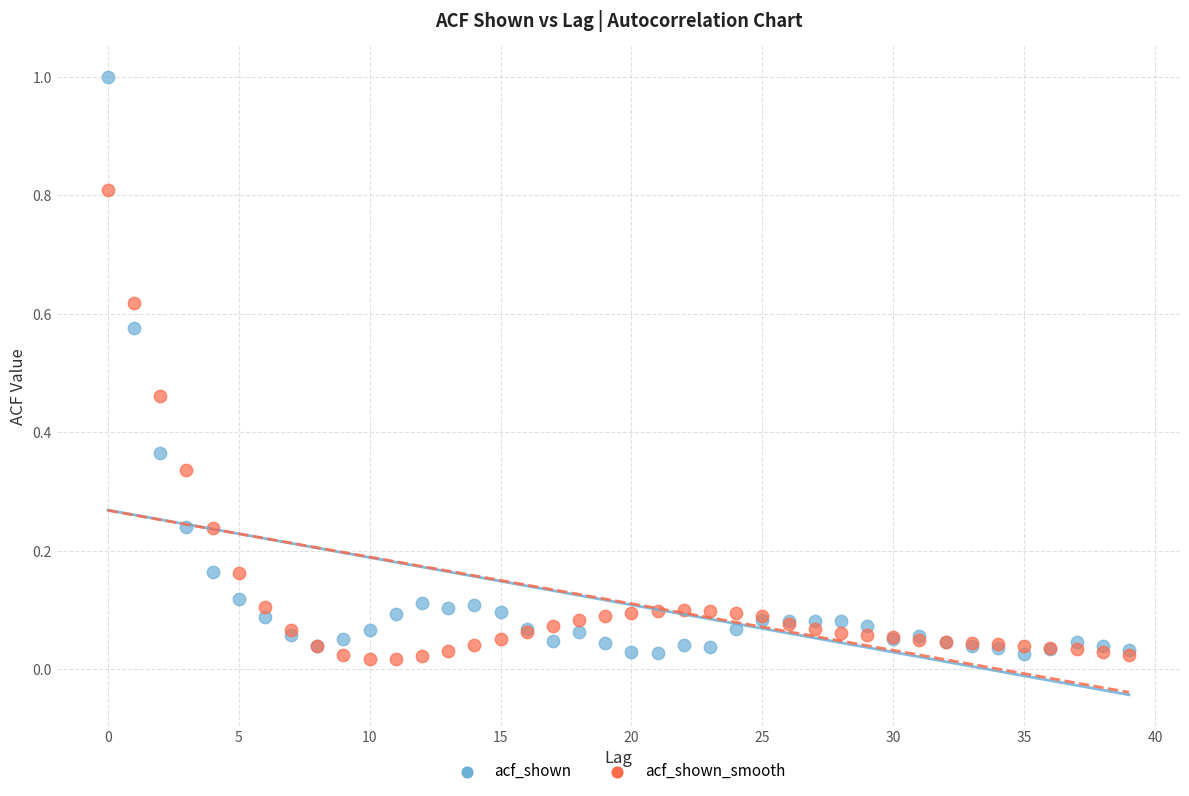

Which series reaches the maximum Y coordinate?

acf_shown